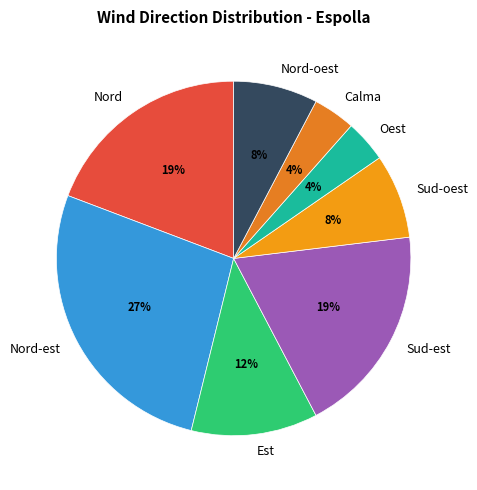

Is the sum of Oest and Nord greater than half?

No